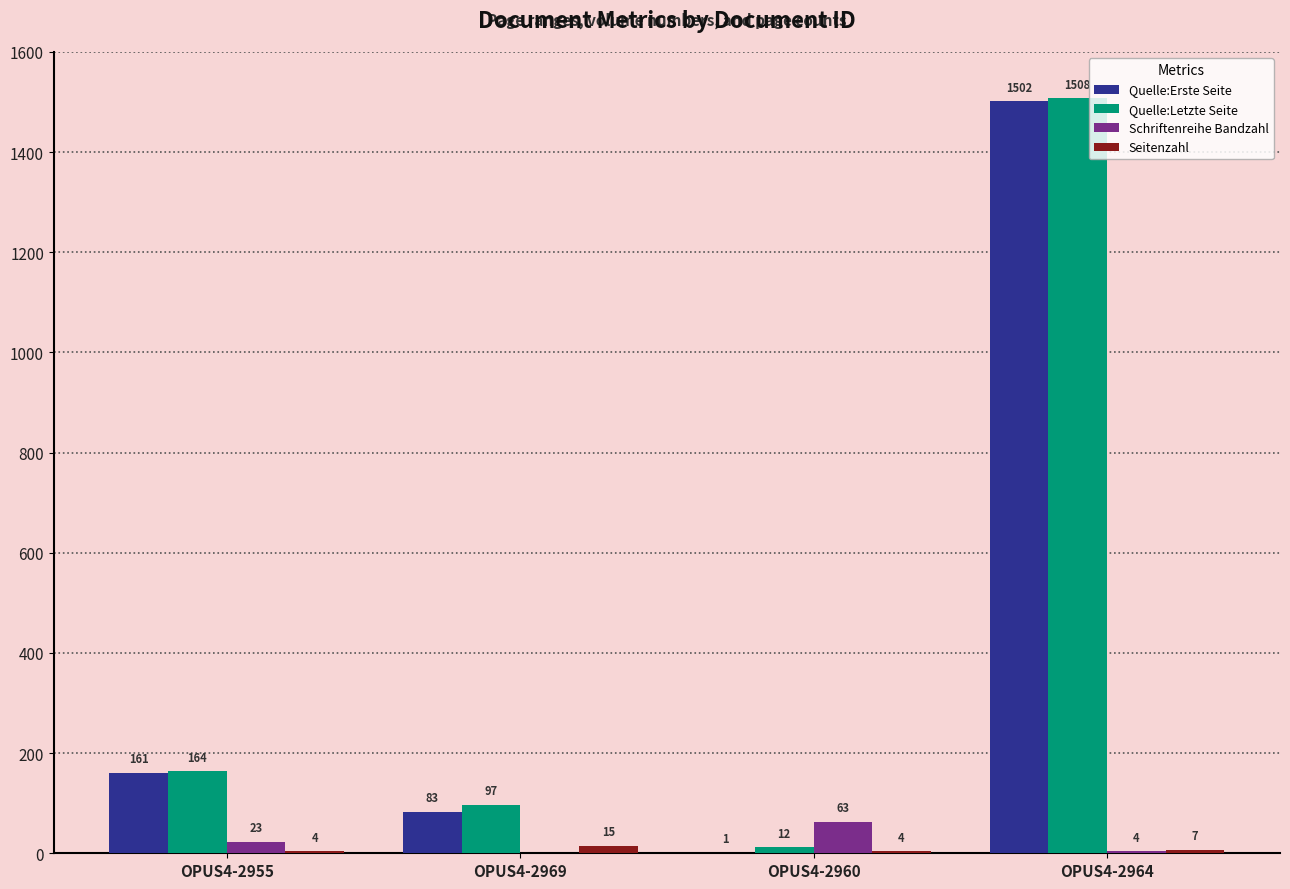

Are the bars grouped side by side (vs. stacked)?

Yes